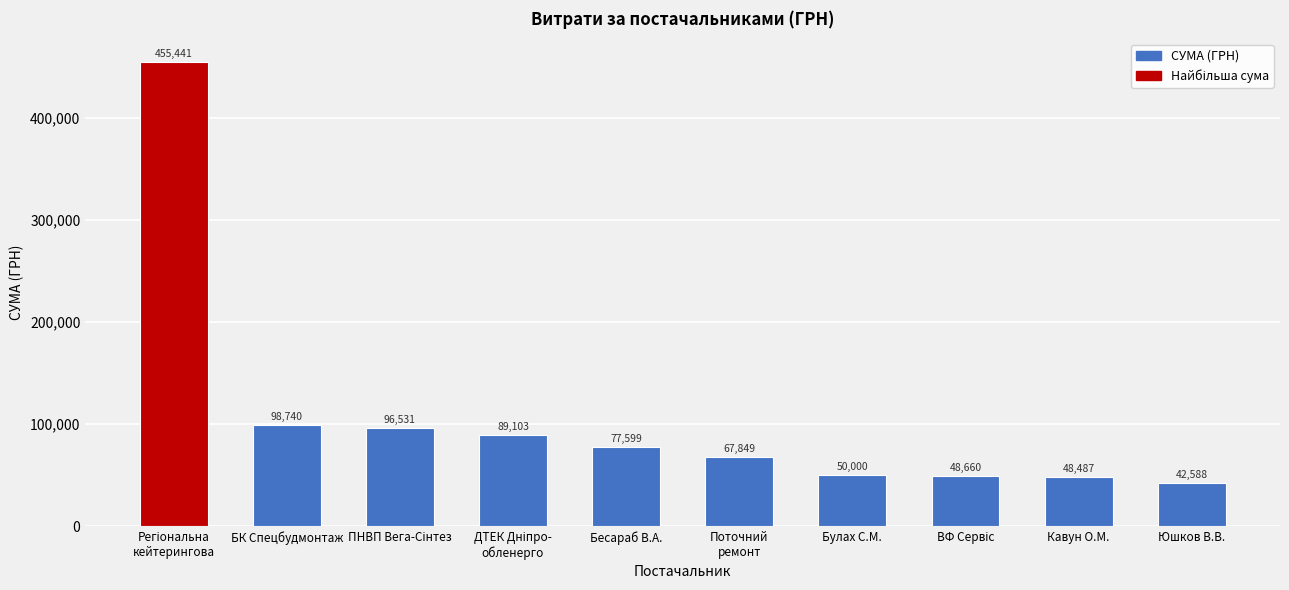

What is the label of the 4th bar from the right?

Булах С.М.